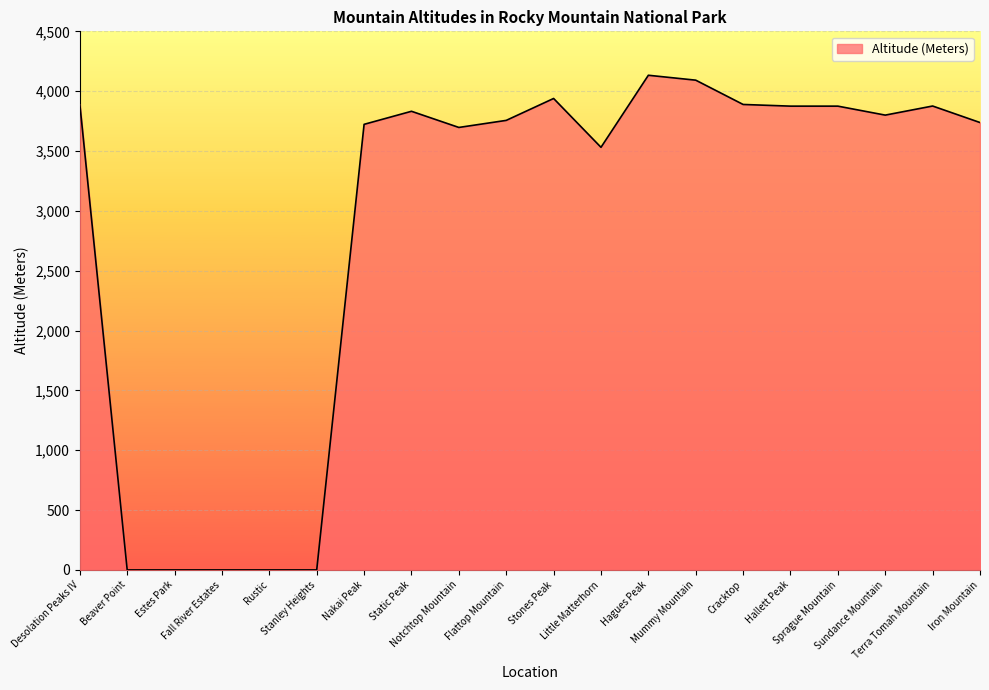

How many lines are shown in the chart?

1